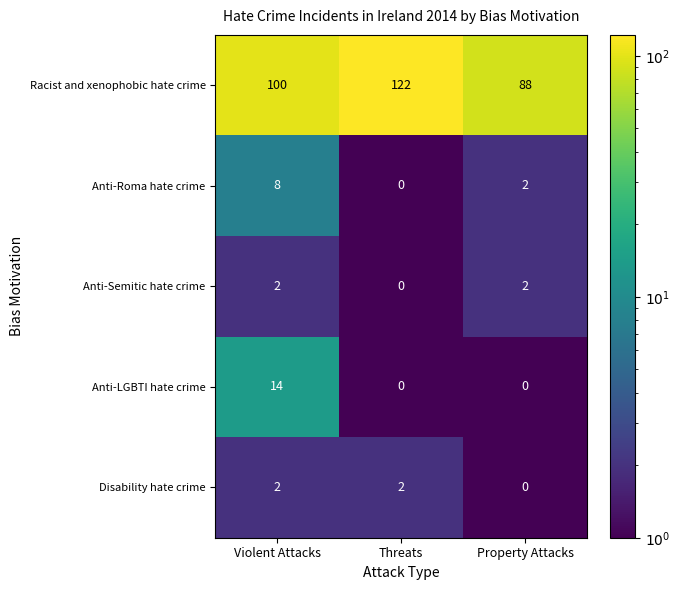

How many series are shown in this chart?

5